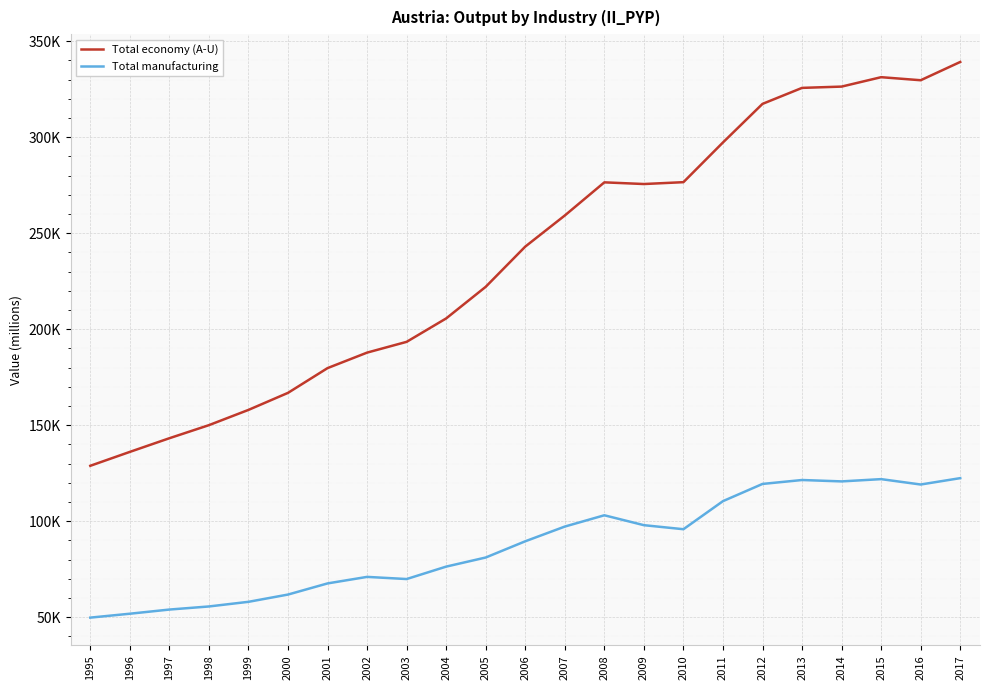

What are all the series names shown in the legend?

Total economy (A-U), Total manufacturing